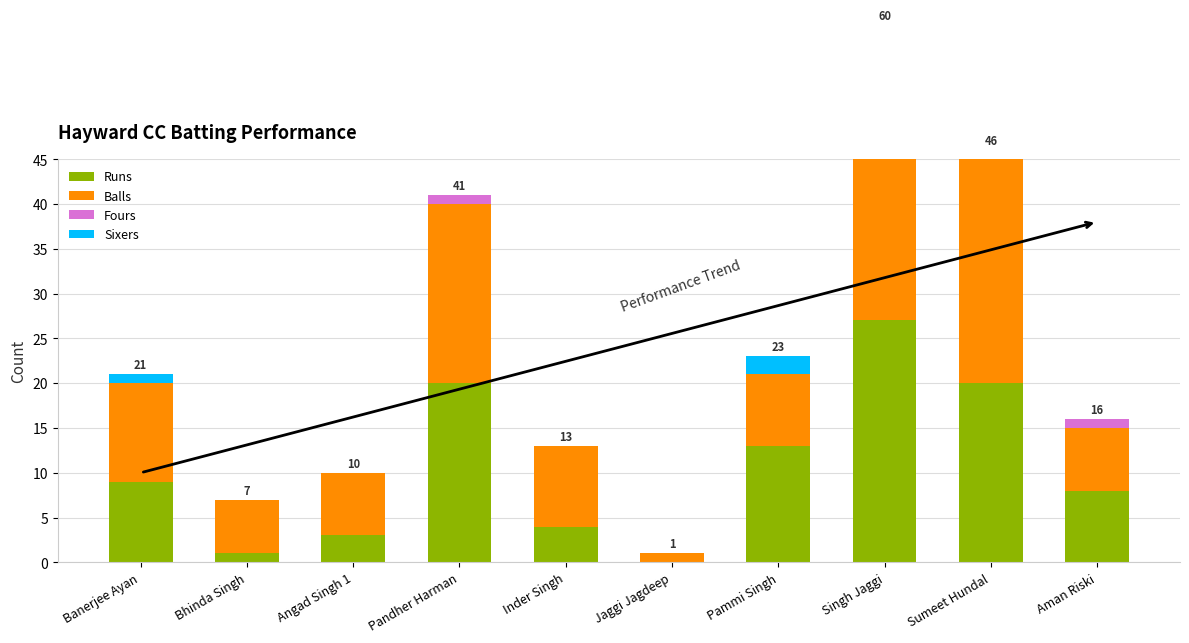

List the labels in order of Fours value, largest first.

Singh Jaggi, Pandher Harman, Sumeet Hundal, Aman Riski, Banerjee Ayan, Bhinda Singh, Angad Singh 1, Inder Singh, Jaggi Jagdeep, Pammi Singh